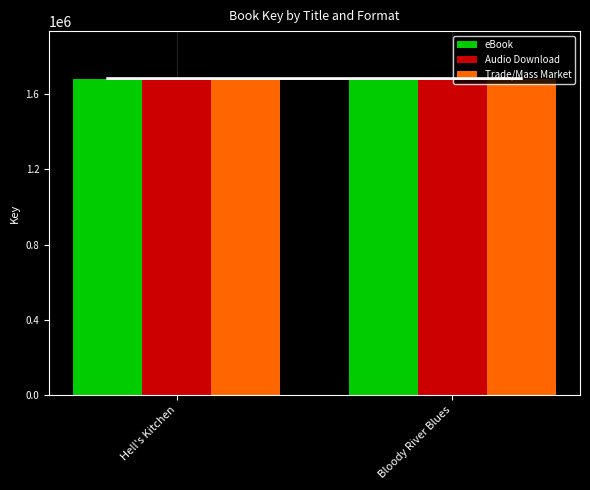

Which series changed the most between Hell's Kitchen and Bloody River Blues?

eBook